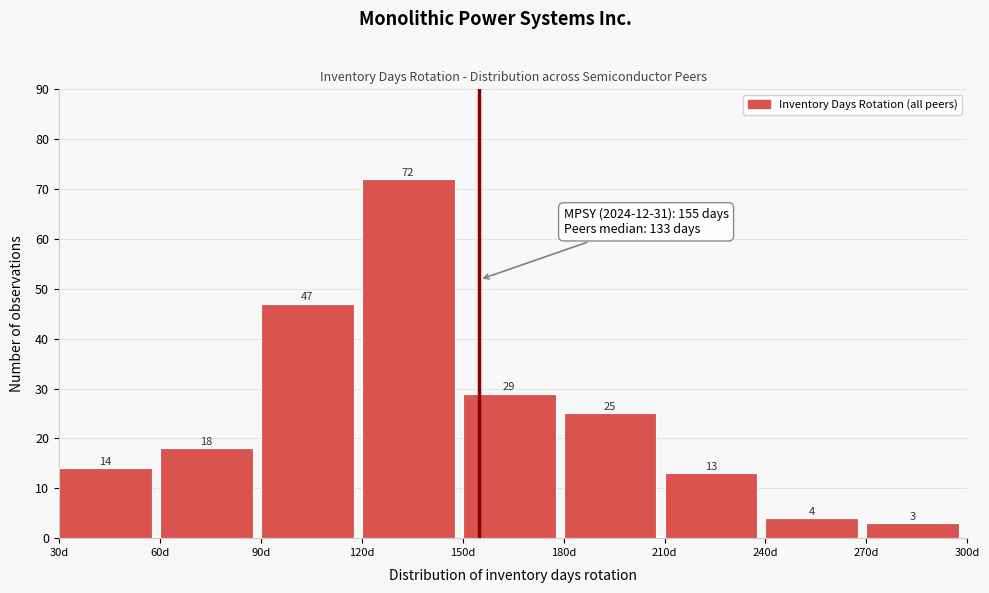

Which range on the x-axis has the tallest bar?

120 to 150